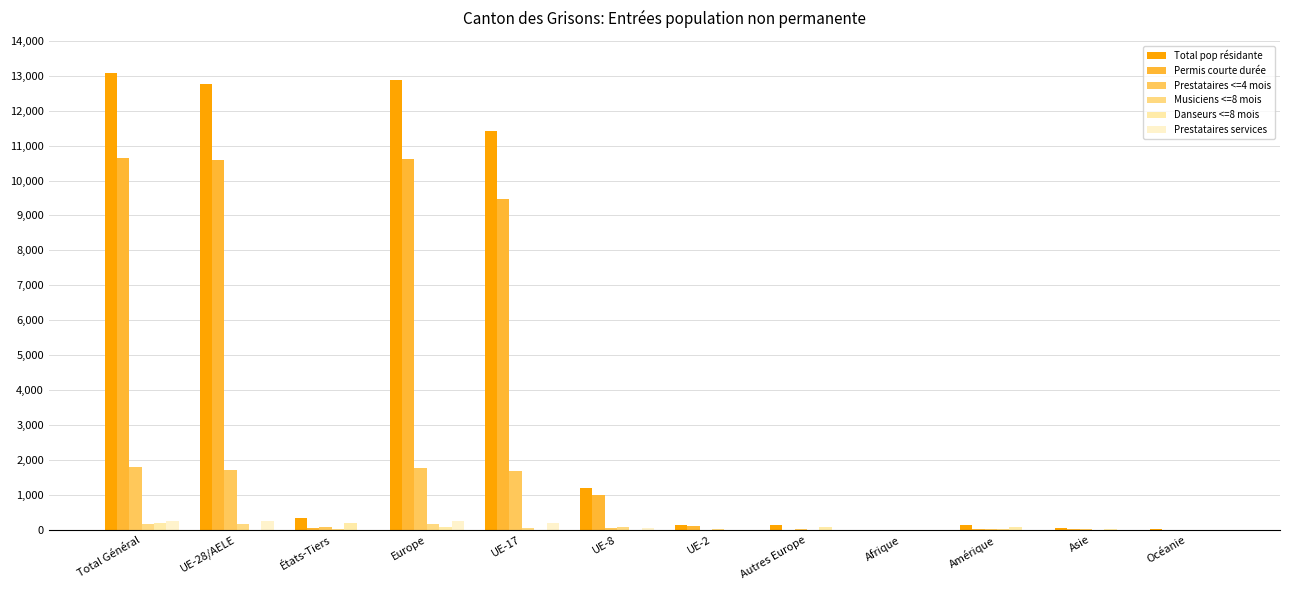

Which series has the largest total across all categories?

Total pop résidante